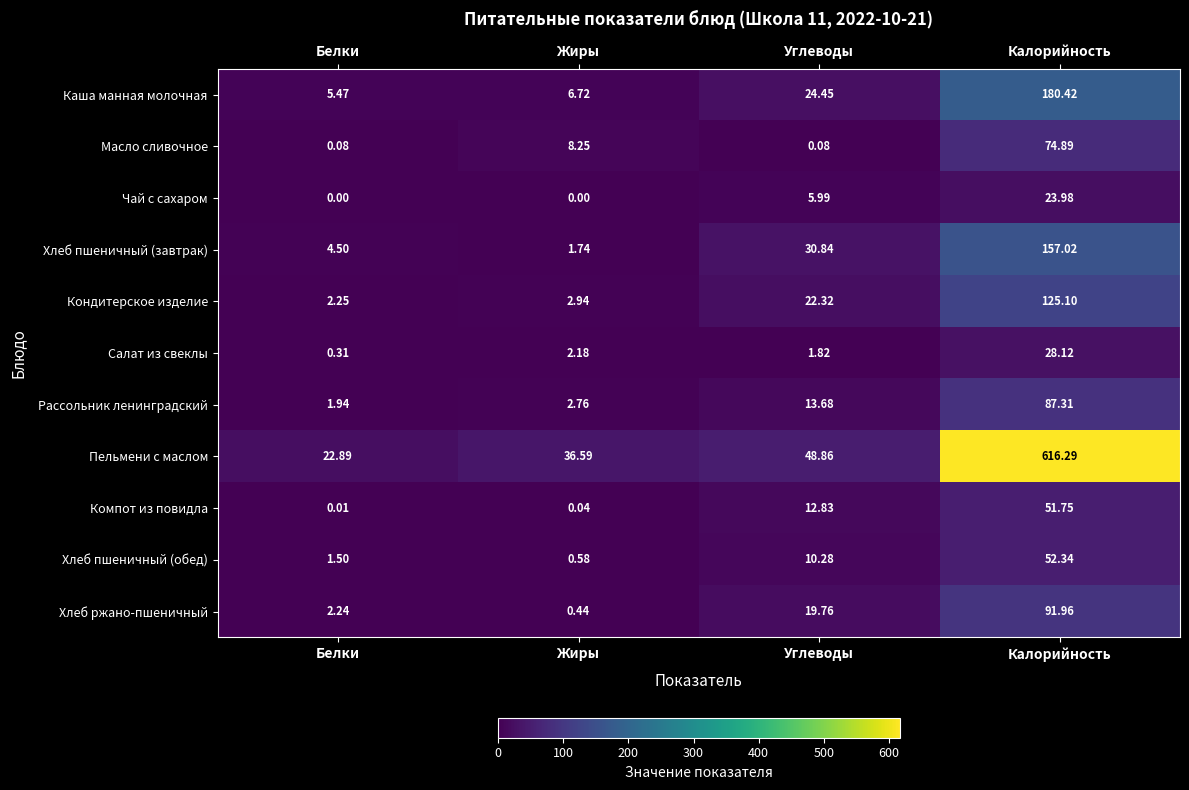

At which label does Чай с сахаром first exceed 5?

Углеводы